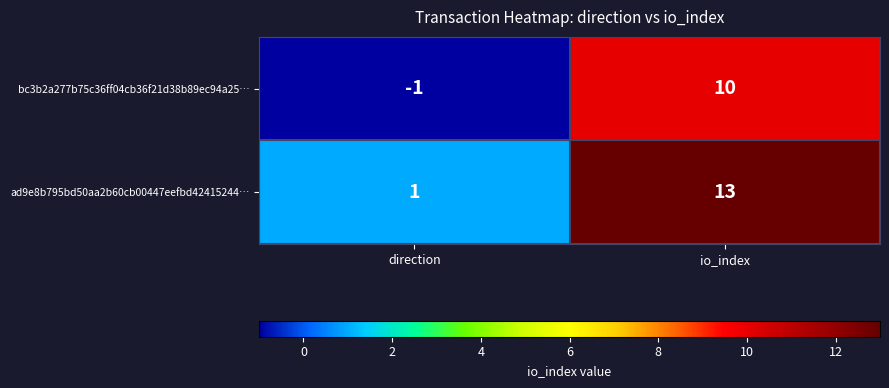

Which series has the largest range (max minus min)?

ad9e8b795bd50aa2b60cb00447eefbd42415244…